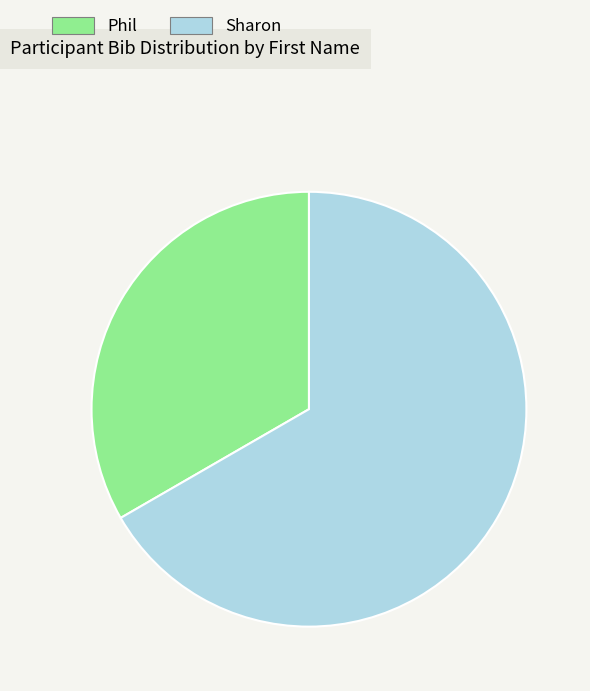

Combined, do Sharon and Phil account for over 50%?

Yes